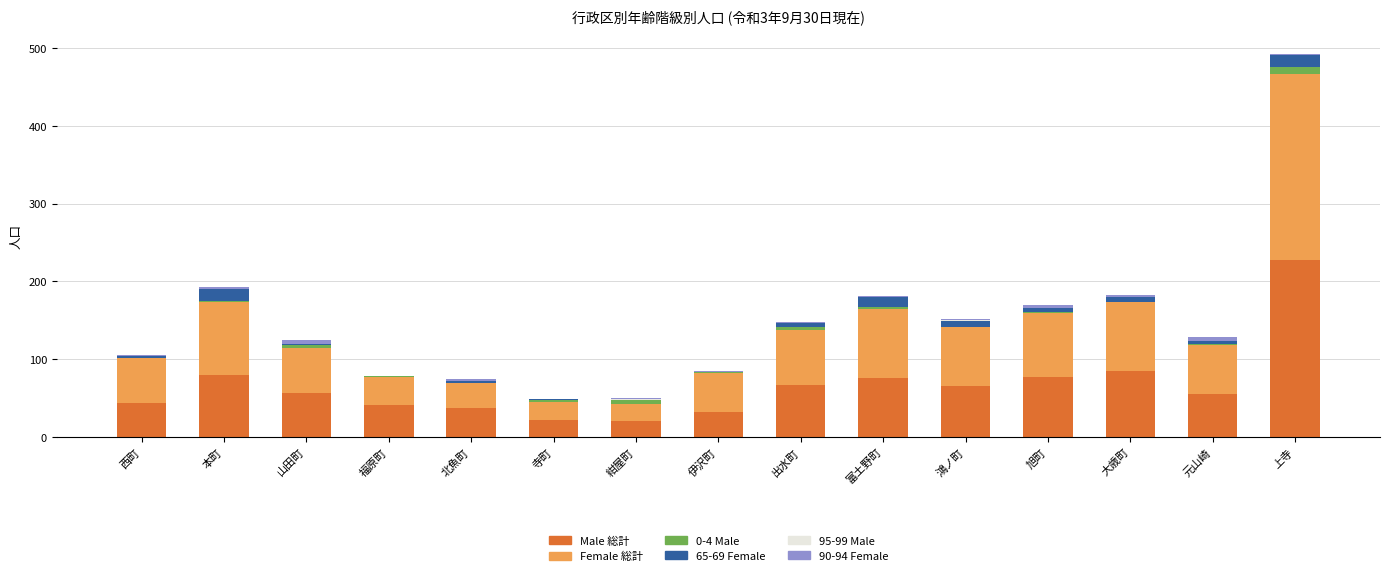

At which category is the sum across all series the highest?

上寺